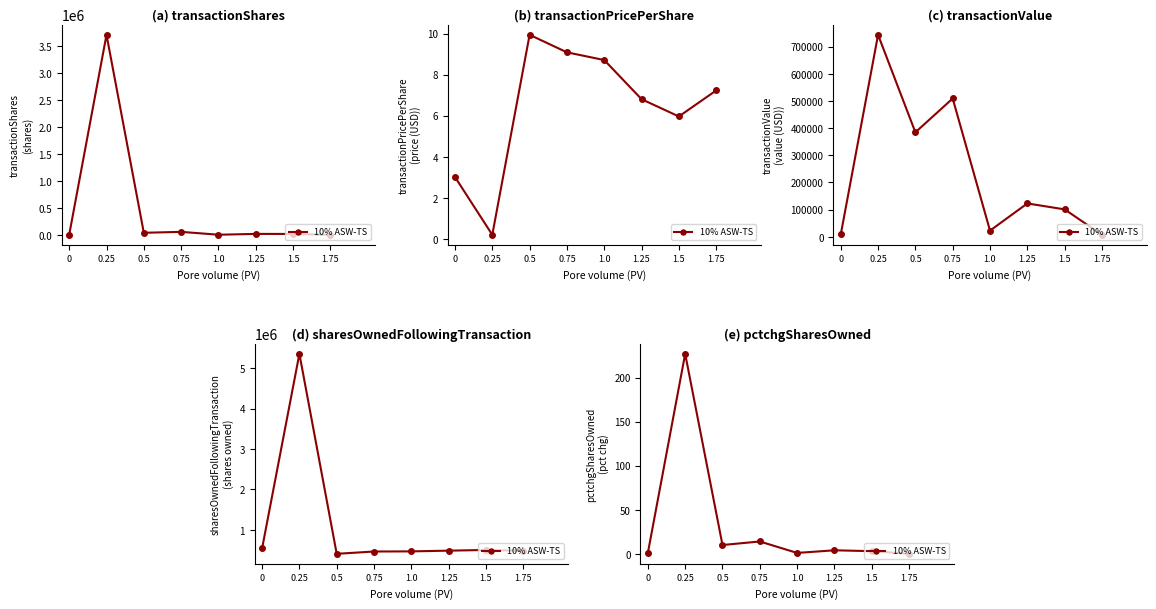

The chart shows a value of 0 at 1.75. True or false?

True